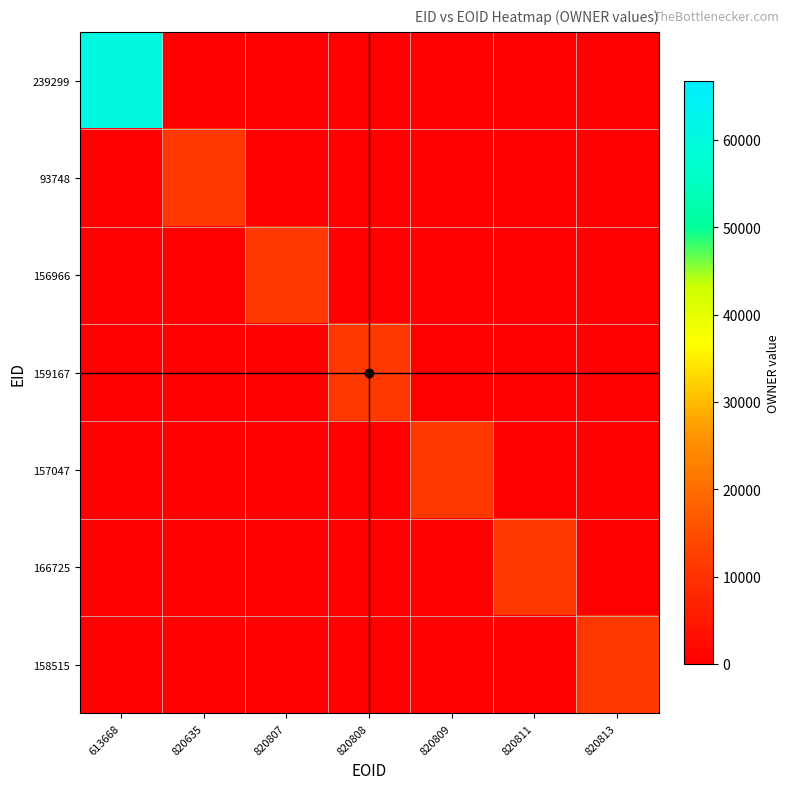

Count the number of categories in the chart.

7